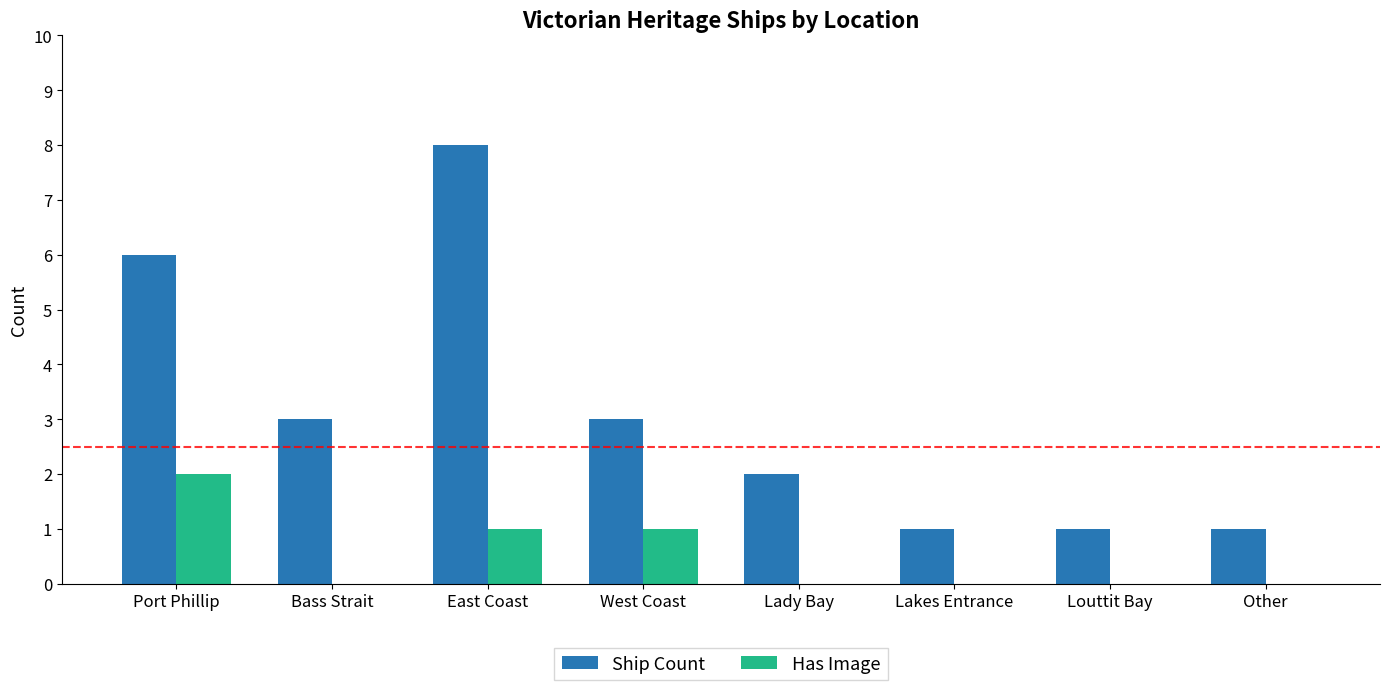

What is the average value of the Ship Count series?

3